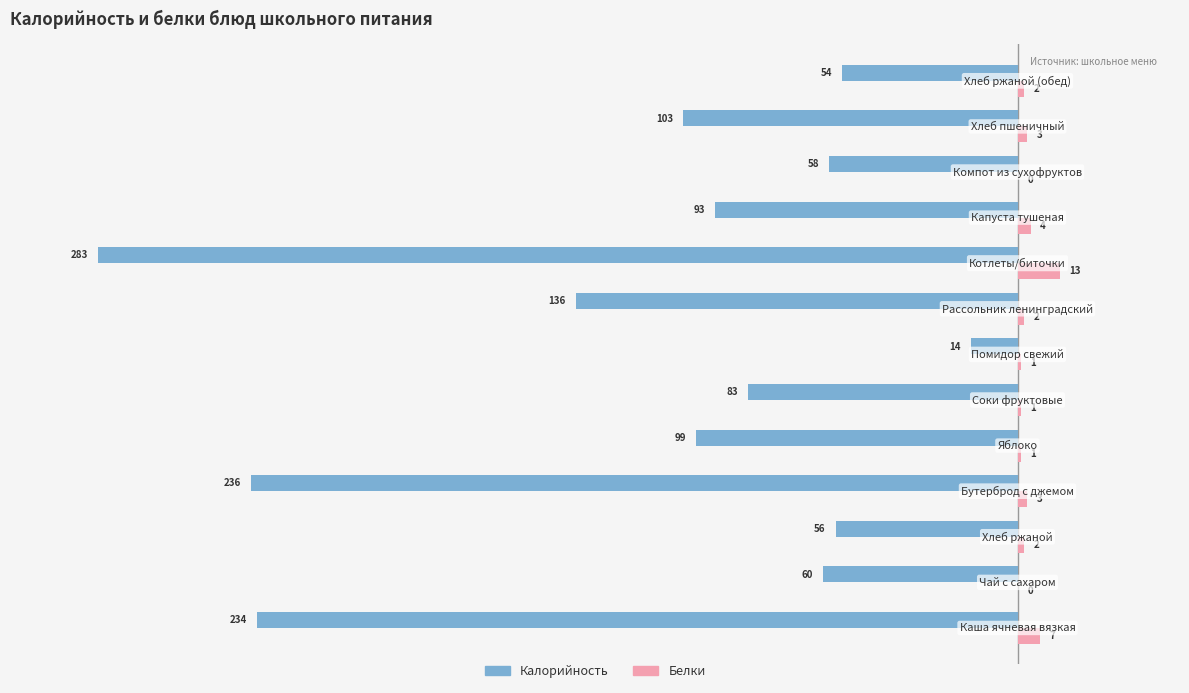

What is the maximum value for Калорийность?

-14.5